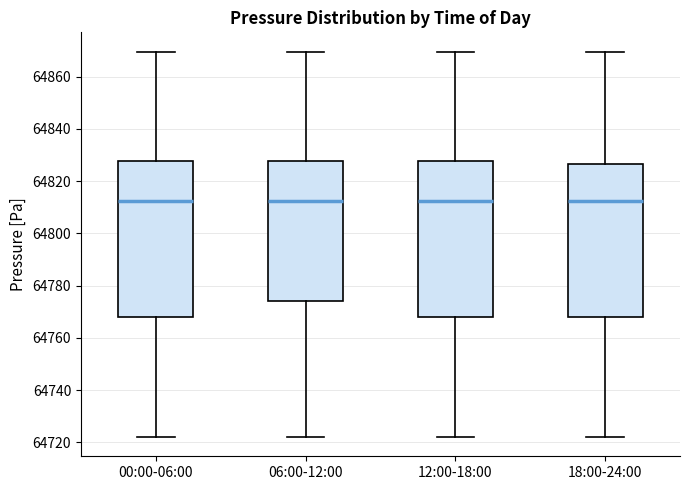

Reading left to right, transcribe this box plot: for each box, give where its median line is, the range the box spans, and where its two whiskers end, as read against the y-axis. The values are not printed on the chart, so give them approximately, as read against the axis.

00:00-06:00: median 64812, box 64768 to 64828, whiskers 64722 to 64870
06:00-12:00: median 64812, box 64774 to 64828, whiskers 64722 to 64870
12:00-18:00: median 64812, box 64768 to 64828, whiskers 64722 to 64870
18:00-24:00: median 64812, box 64768 to 64826, whiskers 64722 to 64870